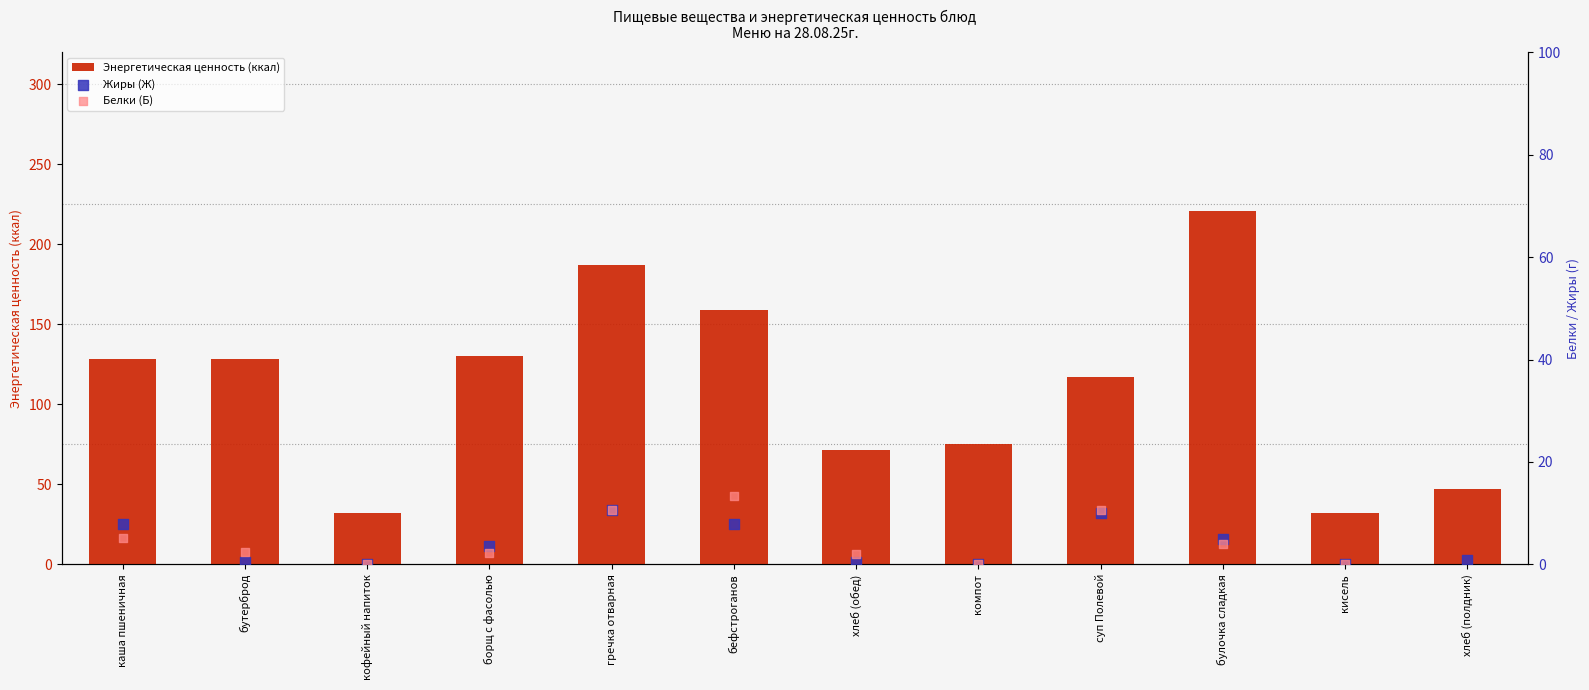

Which series has the largest Y range (max minus min)?

Белки (Б)